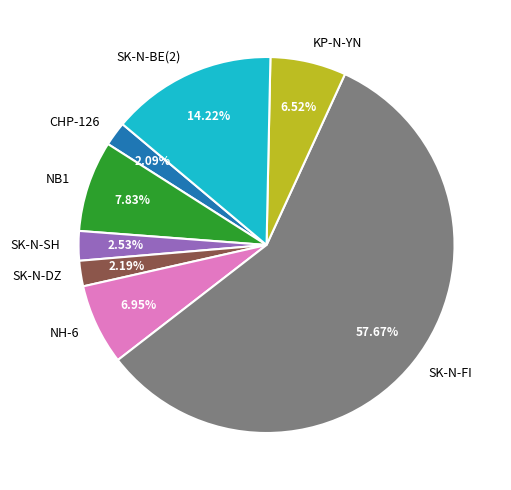

Combined, what portion of the pie is CHP-126 and KP-N-YN?

8.6%